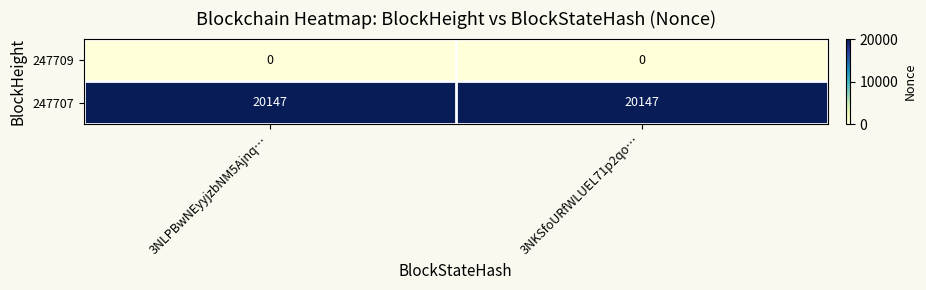

True or false: 247709 has a value of 0 at 3NKSfoURfWLUEL71p2qo….

True